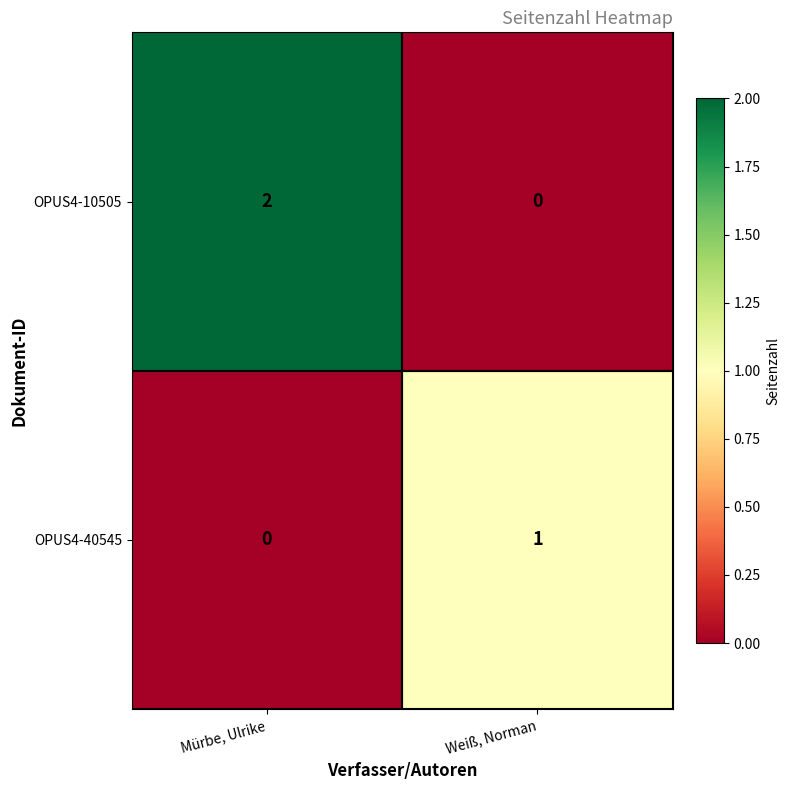

At which category is the sum across all series the highest?

Mürbe, Ulrike